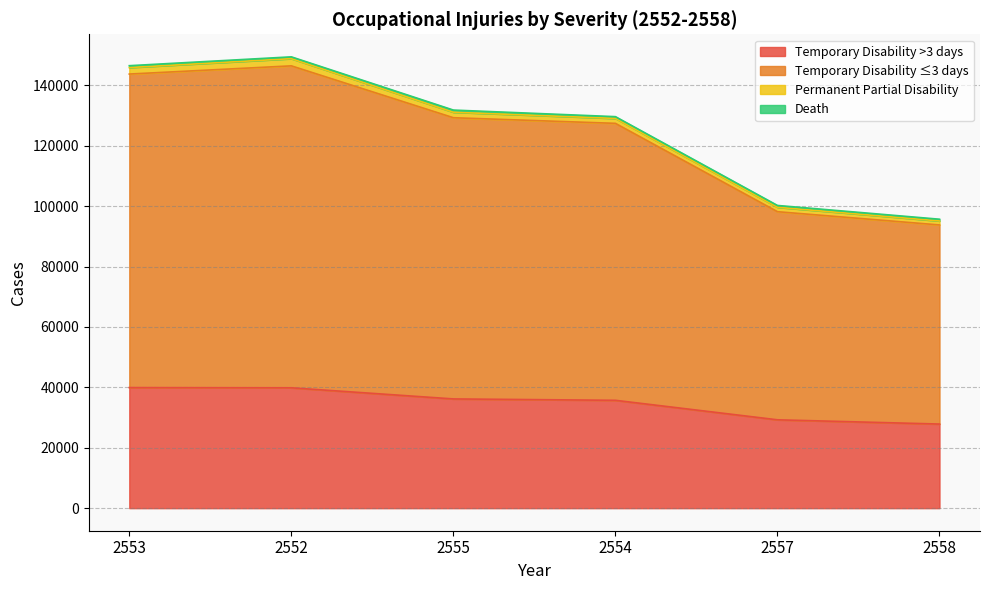

Does the chart have visible grid lines?

Yes